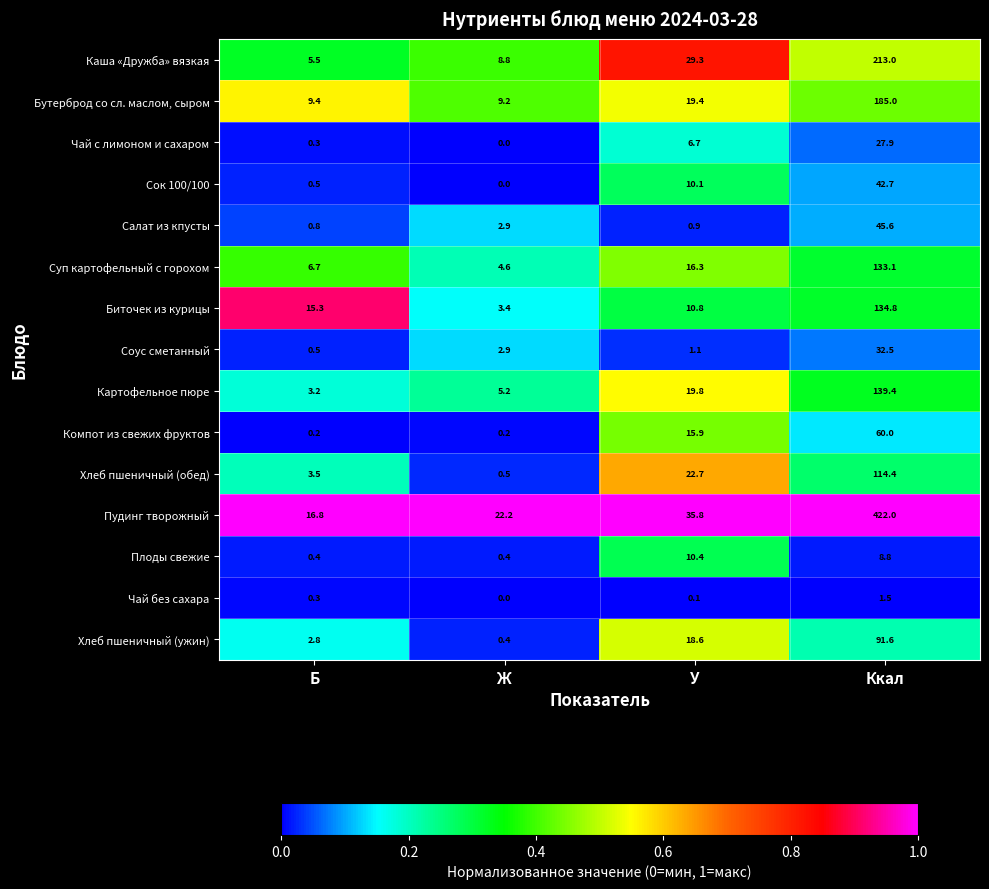

At Ккал, list the series in order from largest to smallest.

Пудинг творожный, Каша «Дружба» вязкая, Бутерброд со сл. маслом, сыром, Картофельное пюре, Биточек из курицы, Суп картофельный с горохом, Хлеб пшеничный (обед), Хлеб пшеничный (ужин), Компот из свежих фруктов, Салат из кпусты, Сок 100/100, Соус сметанный, Чай с лимоном и сахаром, Плоды свежие, Чай без сахара